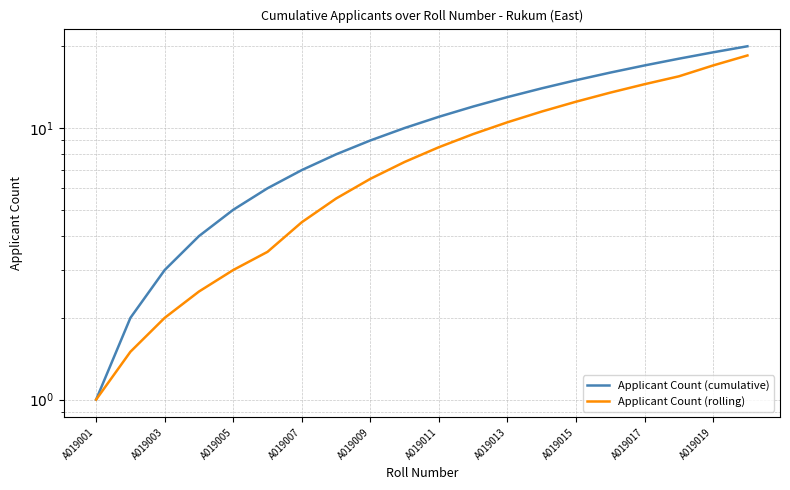

What is the difference between the maximum and minimum values in the Applicant Count (rolling) series?

17.5